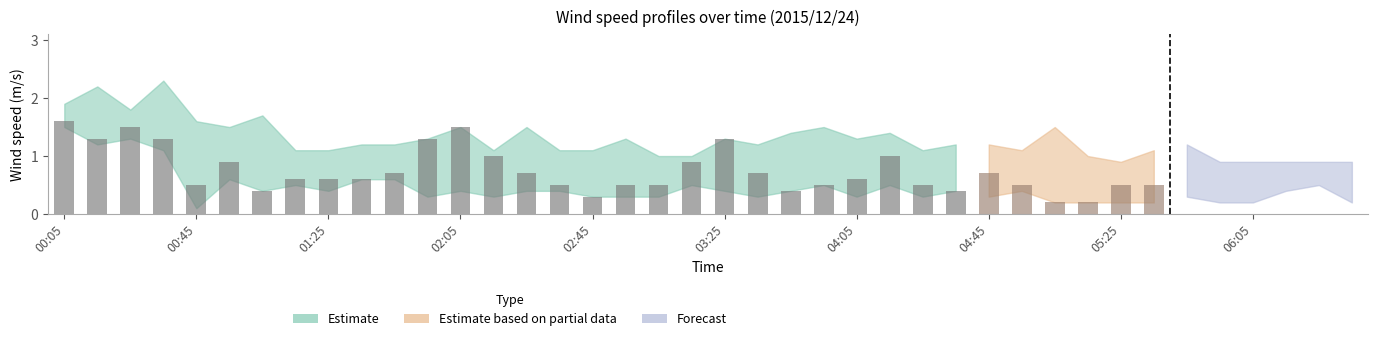

Read the 3.625 value at 01:35.

1.0